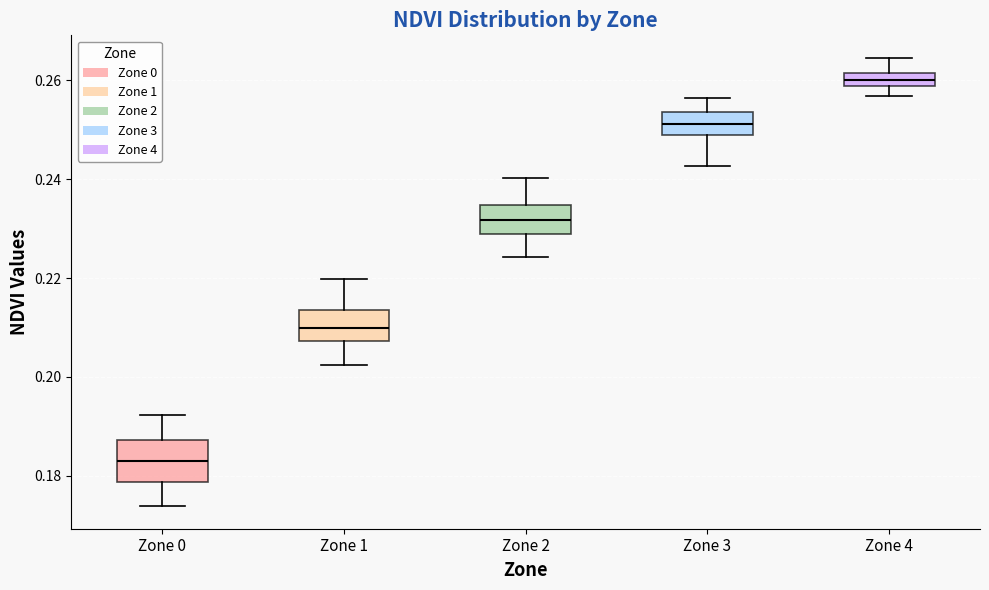

Which box has the lowest median line?

Zone 0